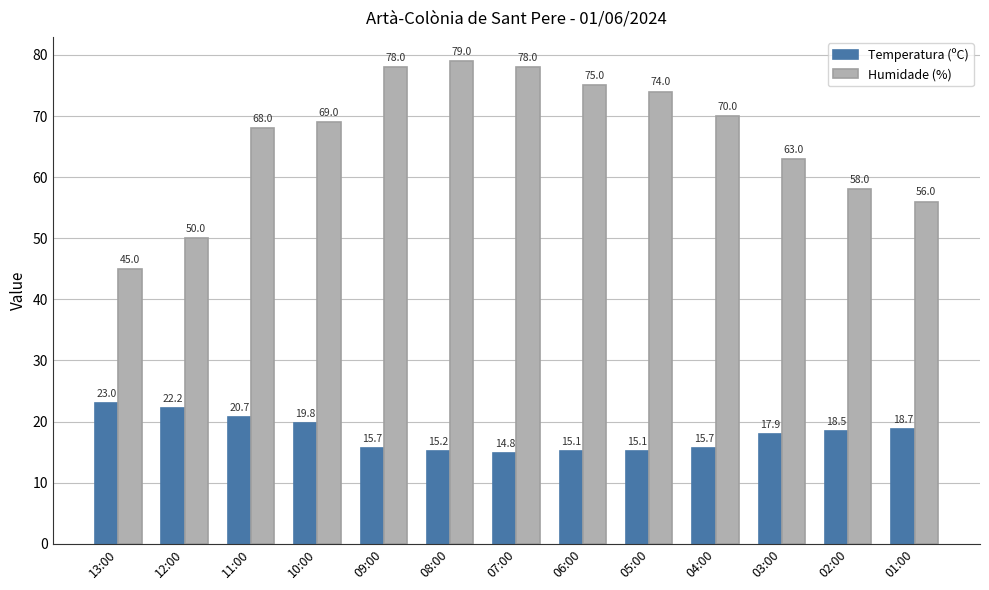

What is the label of the 13th bar from the left?

01:00